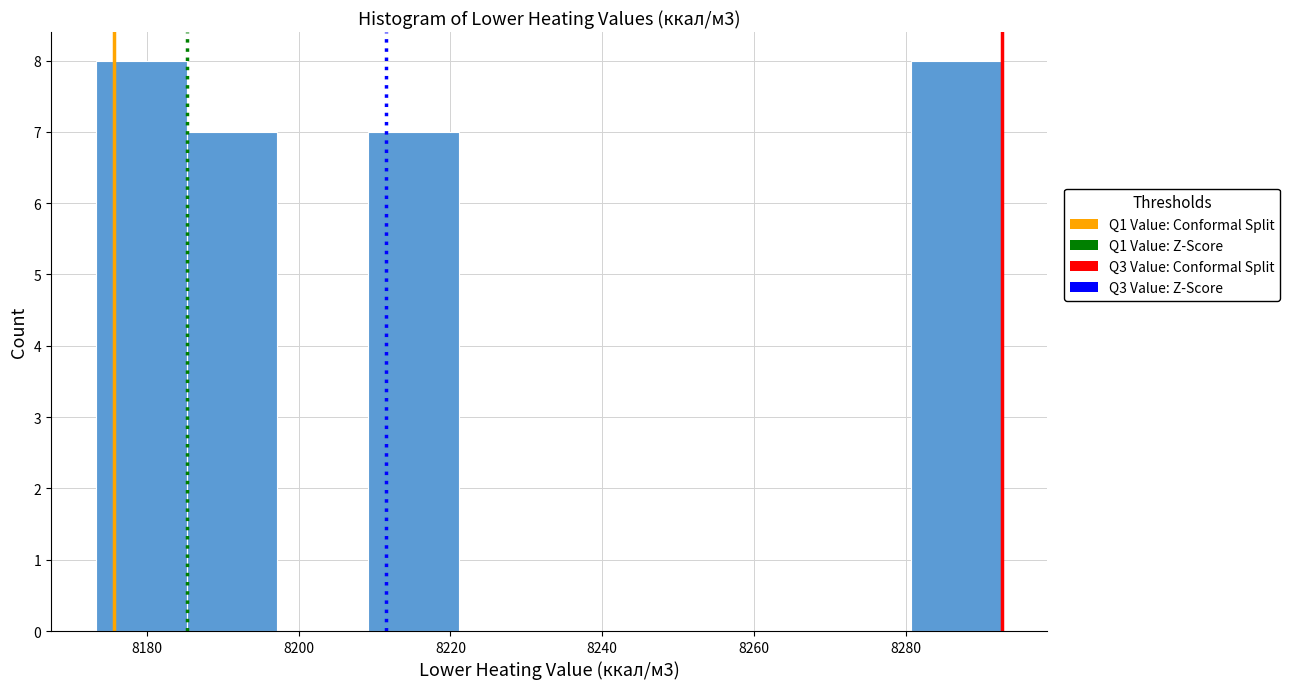

Reading left to right, list every bar in this chart as the range it spans on the x-axis followed by its height. Neither the bar edges nor the heights are printed on the chart, so give them approximately, as read against the axes.

8174 to 8186: 8
8186 to 8198: 7
8198 to 8210: 0
8210 to 8222: 7
8222 to 8234: 0
8234 to 8244: 0
8244 to 8256: 0
8256 to 8268: 0
8268 to 8280: 0
8280 to 8292: 8